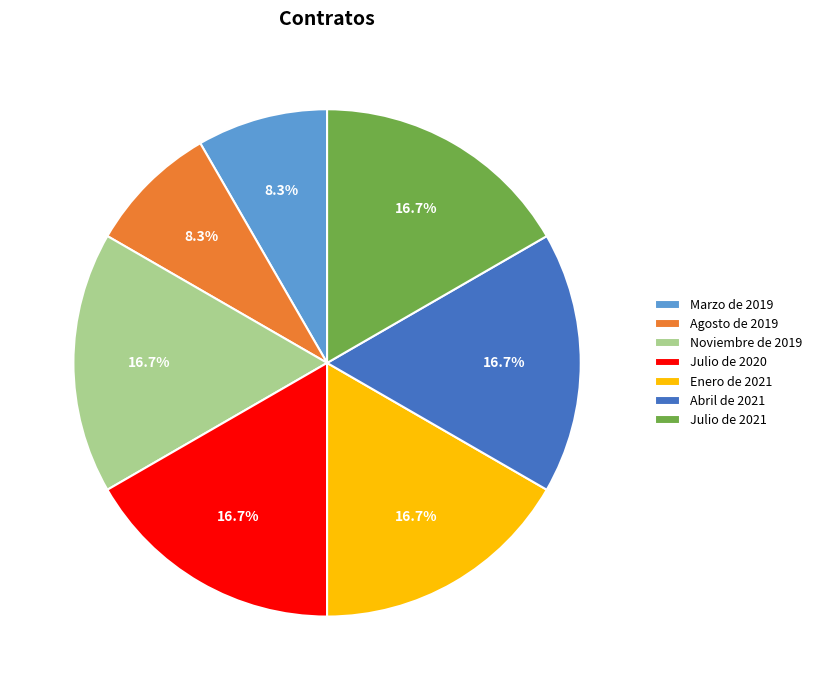

Which has a higher value, Enero de 2021 or Agosto de 2019?

Enero de 2021